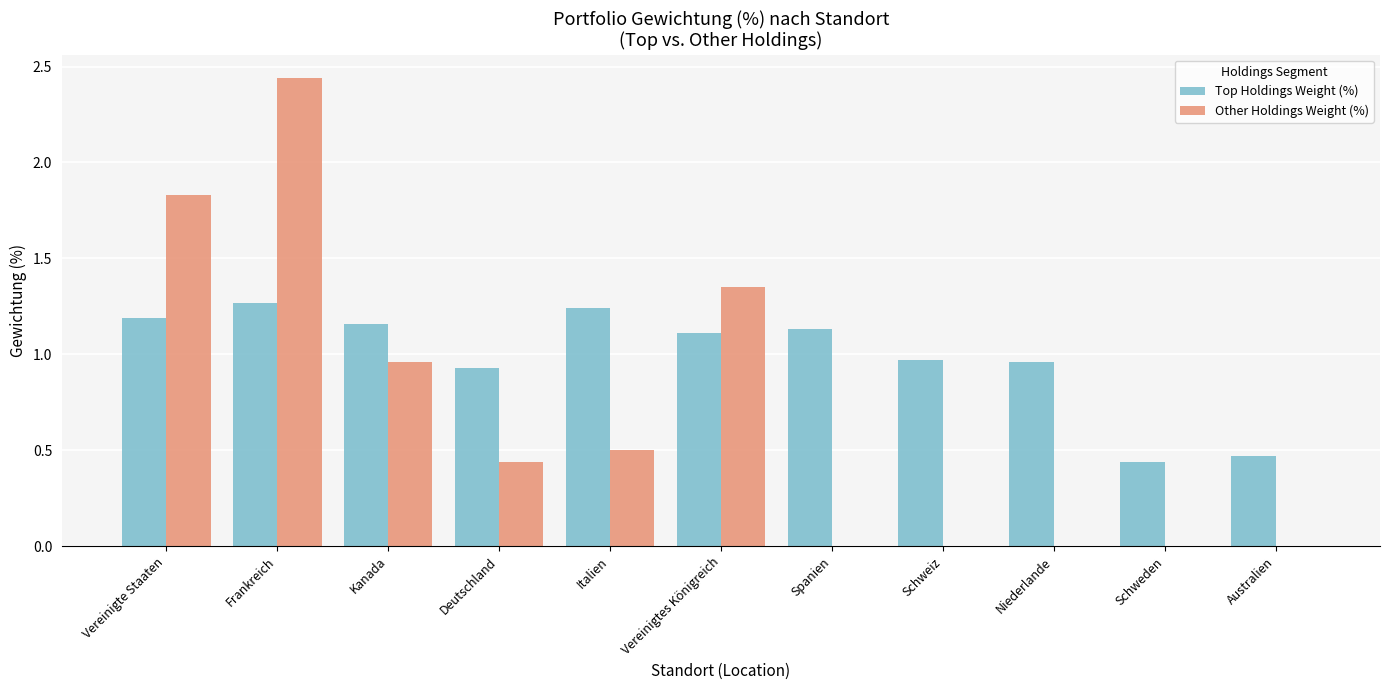

Which series has the widest spread of values?

Other Holdings Weight (%)